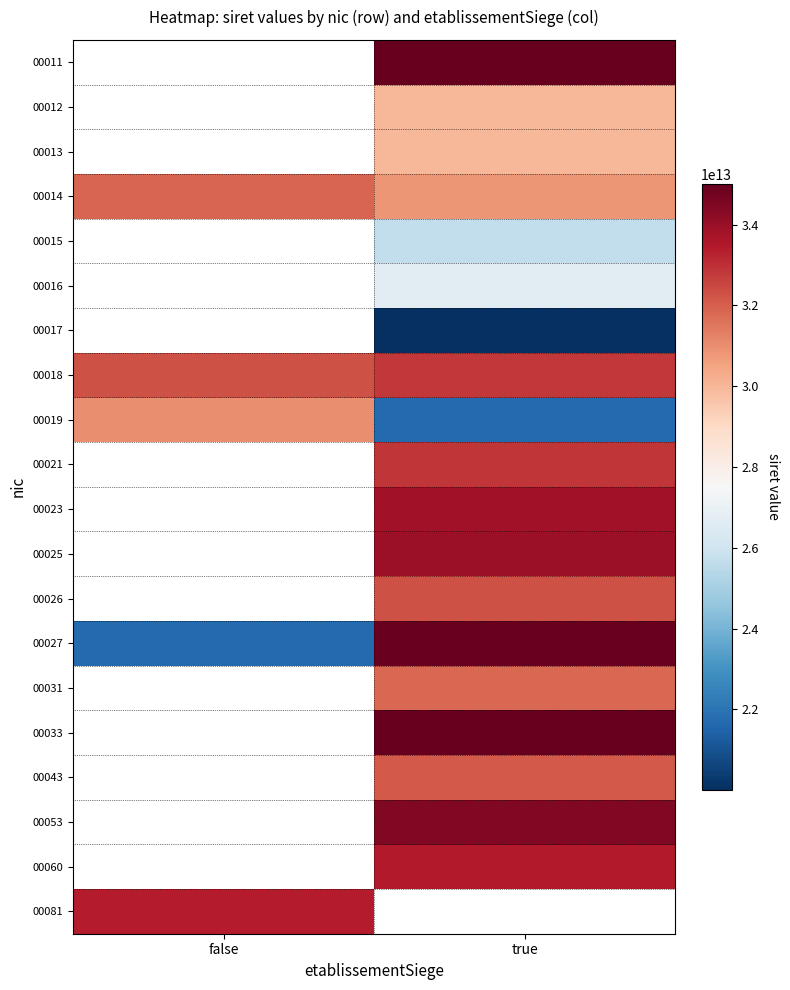

At true, list the series in order from smallest to largest.

00017, 00019, 00015, 00016, 00012, 00013, 00014, 00031, 00043, 00026, 00018, 00021, 00060, 00023, 00025, 00053, 00027, 00033, 00011, 00081